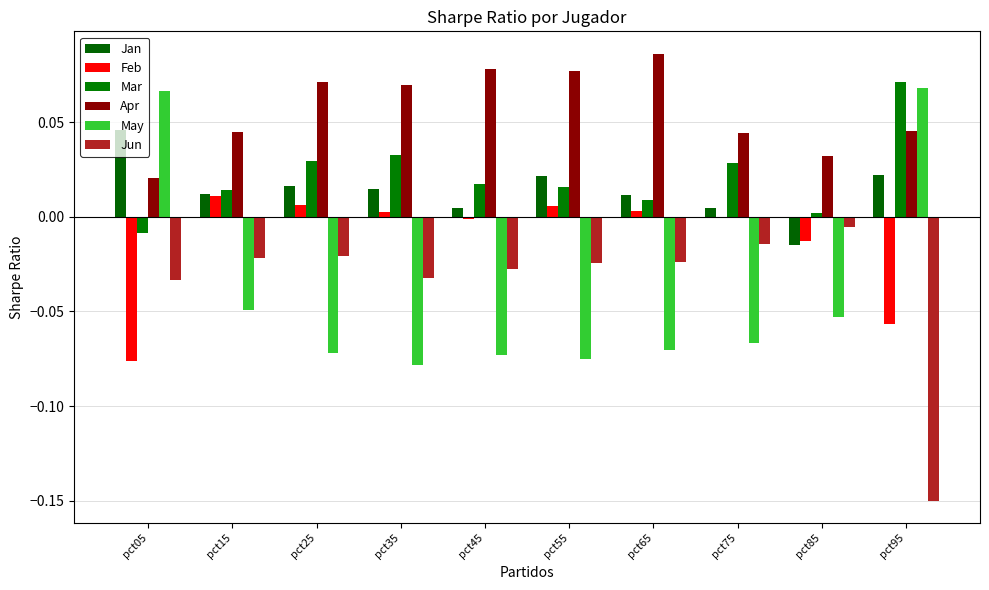

Where is Mar nearest to the value 0?

pct85